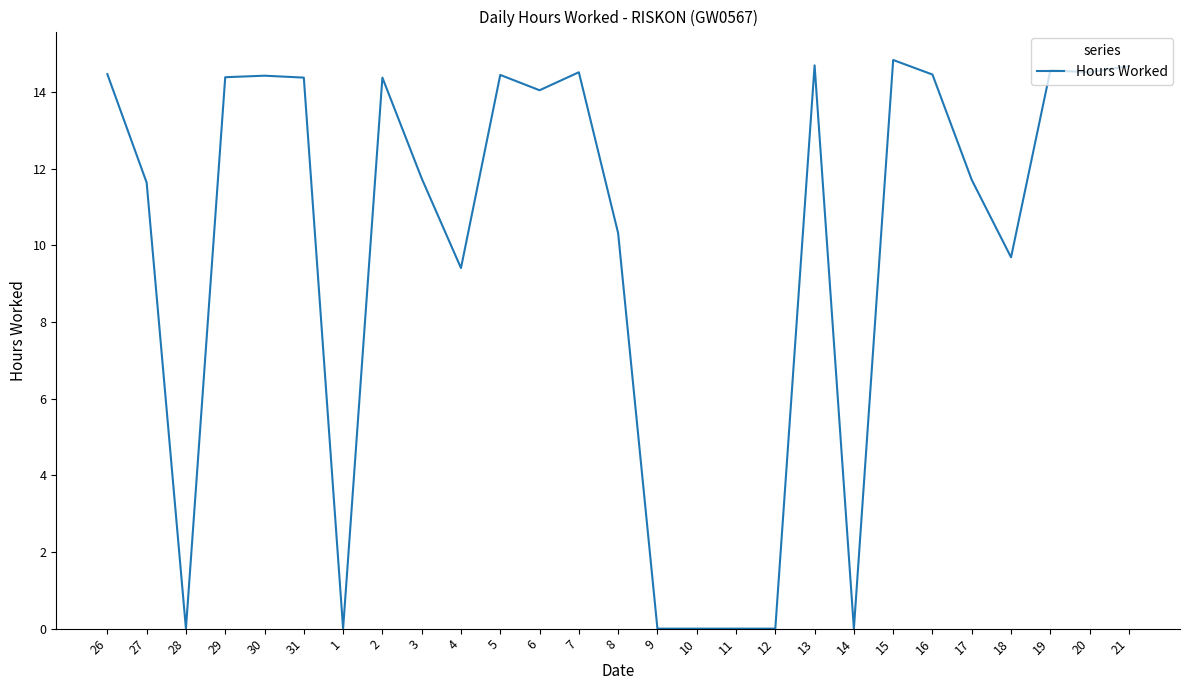

What is the difference between the values at 13 and 14?

14.7